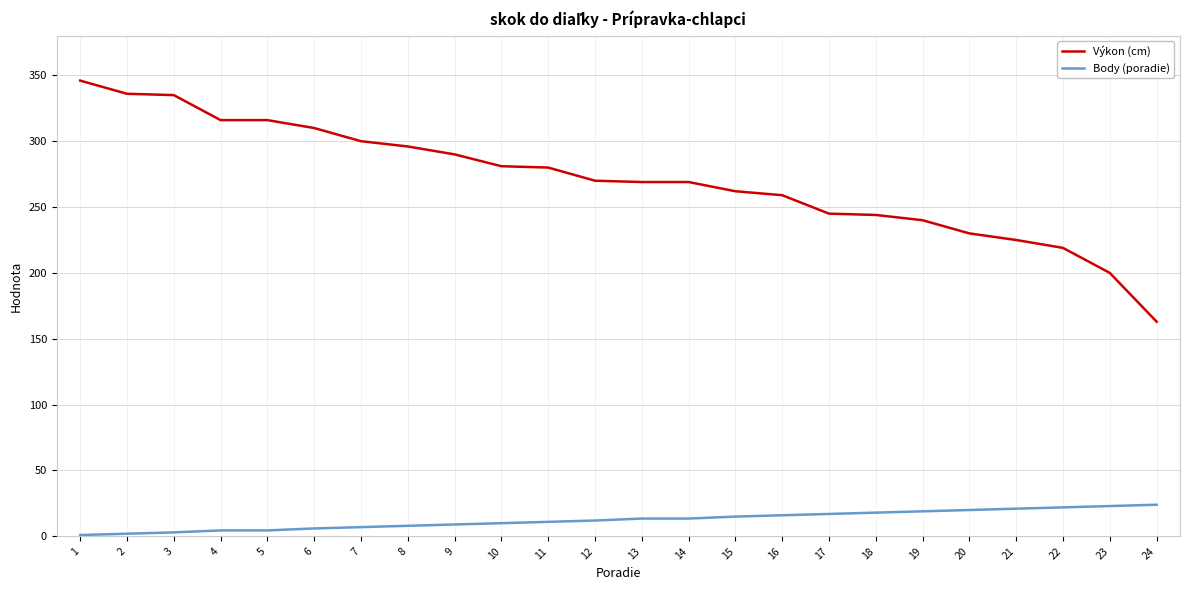

At which category is the sum across all series the highest?

1